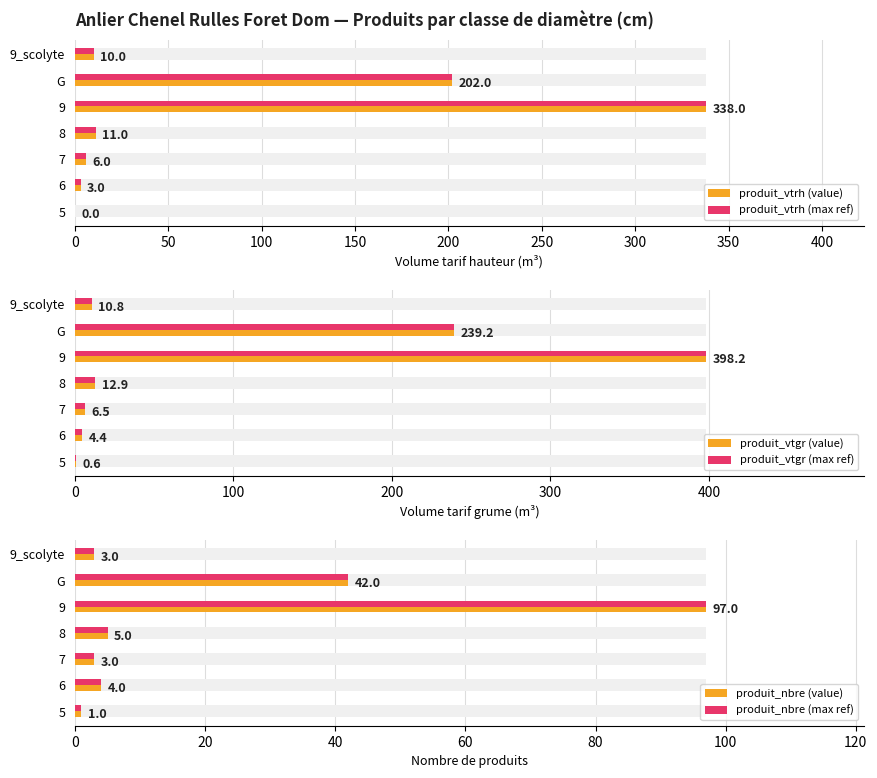

Which series has the largest total across all categories?

produit_vtgr (value)